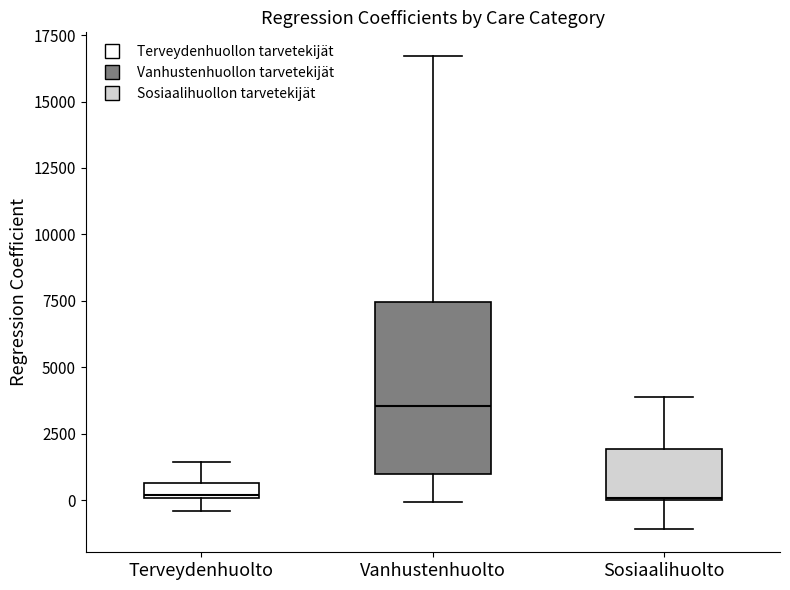

Which box is the tallest, from its lower edge to its upper edge?

Vanhustenhuolto